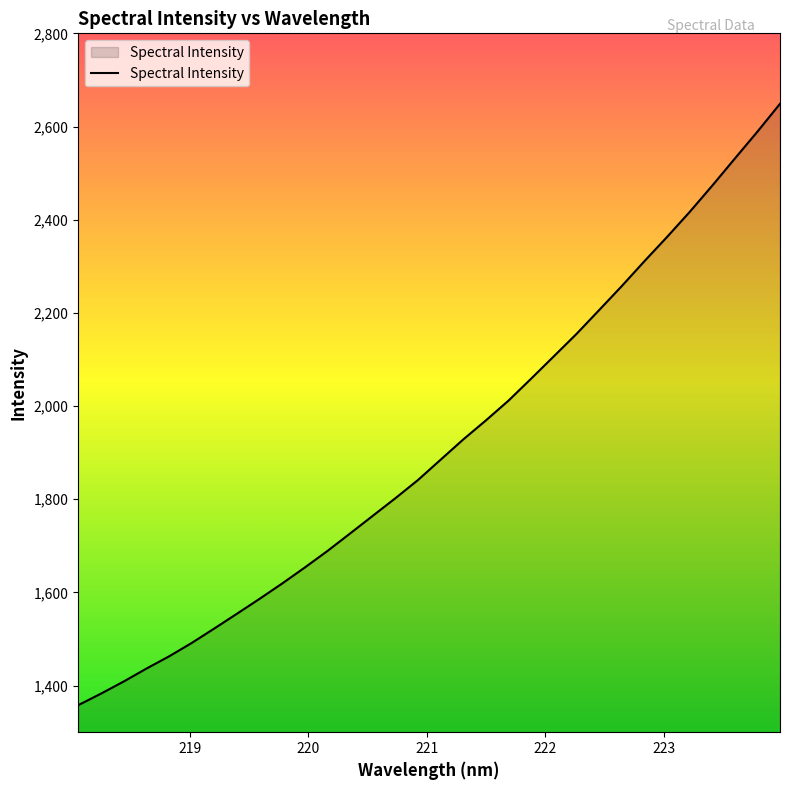

Reading left to right, transcribe all the data shown in this chart.

1358.0	1382.6	1408.6	1436.2	1462.5	1491.3	1522.4	1554.1	1586.1	1619.1	1653.4	1688.9	1726.5	1764.4	1802.1	1841.3	1884.9	1928.4	1969.3	2011.7	2058.9	2106.8	2154.7	2205.8	2257.3	2310.7	2362.7	2416.3	2472.9	2531.1	2588.9	2648.8